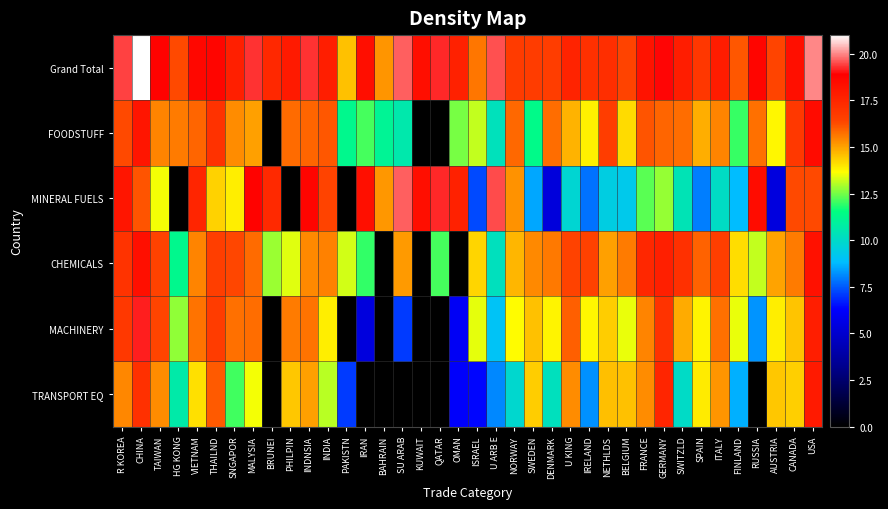

Reading left to right, extract all data points from this chart.

Grand Total: R KOREA=19.4	CHINA=21.0	TAIWAN=18.8	HG KONG=16.3	VIETNAM=18.6	THAILND=18.7	SNGAPOR=17.7	MALYSIA=19.3	BRUNEI=17.4	PHILPIN=17.9	INDNSIA=19.3	INDIA=17.8	PAKISTN=14.5	IRAN=18.3	BAHRAIN=15.2	SU ARAB=19.7	KUWAIT=18.4	QATAR=19.2	OMAN=17.7	ISRAEL=15.6	U ARB E=19.5	NORWAY=16.7	SWEDEN=16.7	DENMARK=16.7	U KING=17.6	IRELAND=17.2	NETHLDS=17.2	BELGIUM=16.4	FRANCE=18.2	GERMANY=18.9	SWITZLD=17.8	SPAIN=16.9	ITALY=17.9	FINLAND=16.1	RUSSIA=18.7	AUSTRIA=16.4	CANADA=18.3	USA=20.0
FOODSTUFF: R KOREA=16.3	CHINA=18.1	TAIWAN=15.4	HG KONG=15.6	VIETNAM=15.9	THAILND=17.1	SNGAPOR=15.3	MALYSIA=15.0	BRUNEI=0.0	PHILPIN=15.8	INDNSIA=15.9	INDIA=16.1	PAKISTN=11.3	IRAN=12.1	BAHRAIN=11.1	SU ARAB=10.6	KUWAIT=0.0	QATAR=0.0	OMAN=12.6	ISRAEL=13.1	U ARB E=10.3	NORWAY=15.9	SWEDEN=11.3	DENMARK=15.8	U KING=14.7	IRELAND=13.9	NETHLDS=16.6	BELGIUM=14.2	FRANCE=16.2	GERMANY=15.9	SWITZLD=15.8	SPAIN=14.9	ITALY=15.5	FINLAND=12.0	RUSSIA=15.7	AUSTRIA=13.8	CANADA=16.9	USA=18.5
MINERAL FUELS: R KOREA=18.1	CHINA=16.2	TAIWAN=13.6	HG KONG=0.0	VIETNAM=17.6	THAILND=14.3	SNGAPOR=13.9	MALYSIA=18.8	BRUNEI=17.4	PHILPIN=0.0	INDNSIA=18.7	INDIA=16.4	PAKISTN=0.0	IRAN=18.3	BAHRAIN=15.2	SU ARAB=19.7	KUWAIT=18.4	QATAR=19.2	OMAN=17.7	ISRAEL=7.3	U ARB E=19.5	NORWAY=15.2	SWEDEN=8.5	DENMARK=5.4	U KING=9.8	IRELAND=7.8	NETHLDS=9.5	BELGIUM=9.2	FRANCE=12.3	GERMANY=12.8	SWITZLD=10.4	SPAIN=8.0	ITALY=10.1	FINLAND=8.8	RUSSIA=18.5	AUSTRIA=5.4	CANADA=16.3	USA=16.3
CHEMICALS: R KOREA=17.0	CHINA=18.3	TAIWAN=16.5	HG KONG=11.3	VIETNAM=15.4	THAILND=16.6	SNGAPOR=16.4	MALYSIA=15.8	BRUNEI=12.8	PHILPIN=13.4	INDNSIA=15.3	INDIA=15.5	PAKISTN=13.3	IRAN=12.0	BAHRAIN=0.0	SU ARAB=15.1	KUWAIT=0.0	QATAR=12.1	OMAN=0.0	ISRAEL=14.2	U ARB E=10.2	NORWAY=14.7	SWEDEN=15.4	DENMARK=15.6	U KING=16.5	IRELAND=16.5	NETHLDS=15.0	BELGIUM=15.6	FRANCE=17.4	GERMANY=17.7	SWITZLD=17.1	SPAIN=16.0	ITALY=16.6	FINLAND=14.1	RUSSIA=13.2	AUSTRIA=15.0	CANADA=15.6	USA=18.2
MACHINERY: R KOREA=16.8	CHINA=19.1	TAIWAN=16.4	HG KONG=12.7	VIETNAM=15.7	THAILND=16.7	SNGAPOR=15.7	MALYSIA=15.8	BRUNEI=0.0	PHILPIN=15.6	INDNSIA=15.7	INDIA=13.9	PAKISTN=0.0	IRAN=5.4	BAHRAIN=0.0	SU ARAB=7.1	KUWAIT=0.0	QATAR=0.0	OMAN=6.1	ISRAEL=13.4	U ARB E=9.0	NORWAY=13.7	SWEDEN=14.5	DENMARK=13.8	U KING=16.0	IRELAND=13.8	NETHLDS=14.4	BELGIUM=13.5	FRANCE=15.5	GERMANY=17.0	SWITZLD=14.9	SPAIN=13.8	ITALY=15.7	FINLAND=13.5	RUSSIA=8.3	AUSTRIA=13.9	CANADA=14.5	USA=17.8
TRANSPORT EQ: R KOREA=15.4	CHINA=17.1	TAIWAN=15.3	HG KONG=10.7	VIETNAM=14.1	THAILND=16.1	SNGAPOR=12.1	MALYSIA=13.5	BRUNEI=0.0	PHILPIN=14.5	INDNSIA=15.0	INDIA=13.1	PAKISTN=7.1	IRAN=0.0	BAHRAIN=0.0	SU ARAB=0.0	KUWAIT=0.0	QATAR=0.0	OMAN=6.2	ISRAEL=6.4	U ARB E=8.1	NORWAY=9.9	SWEDEN=14.4	DENMARK=10.2	U KING=15.3	IRELAND=8.2	NETHLDS=14.6	BELGIUM=14.5	FRANCE=15.3	GERMANY=17.5	SWITZLD=10.0	SPAIN=13.9	ITALY=15.2	FINLAND=8.6	RUSSIA=0.0	AUSTRIA=14.5	CANADA=14.3	USA=17.9